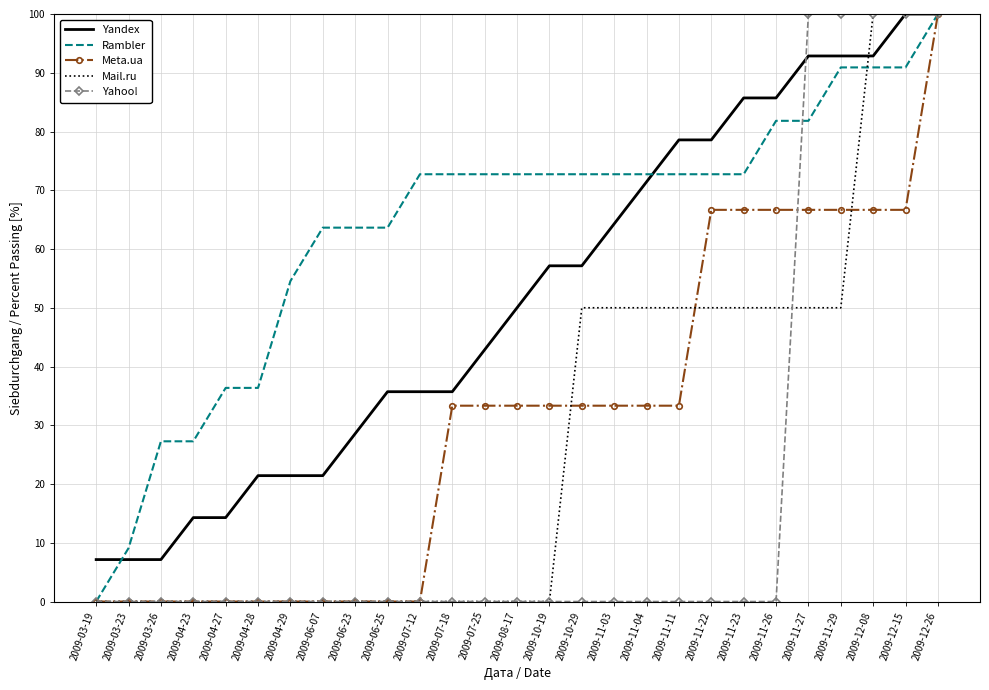

What position from the left is 2009-10-19?

15